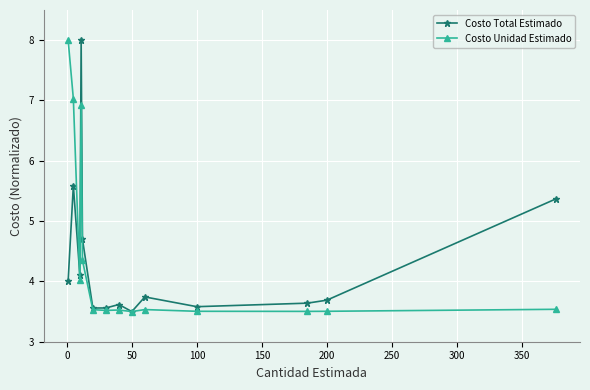

Reading left to right, list all the values displayed in this chart.

Costo Total Estimado: 4.0	5.6	4.1	8.0	4.7	3.6	3.6	3.6	3.5	3.7	3.6	3.6	3.7	5.4
Costo Unidad Estimado: 8.0	7.0	4.0	6.9	4.3	3.5	3.5	3.5	3.5	3.5	3.5	3.5	3.5	3.5